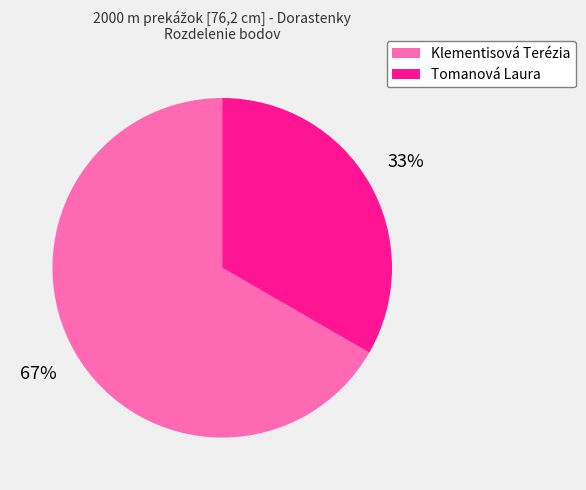

Between Tomanová Laura and Klementisová Terézia, which is larger?

Klementisová Terézia